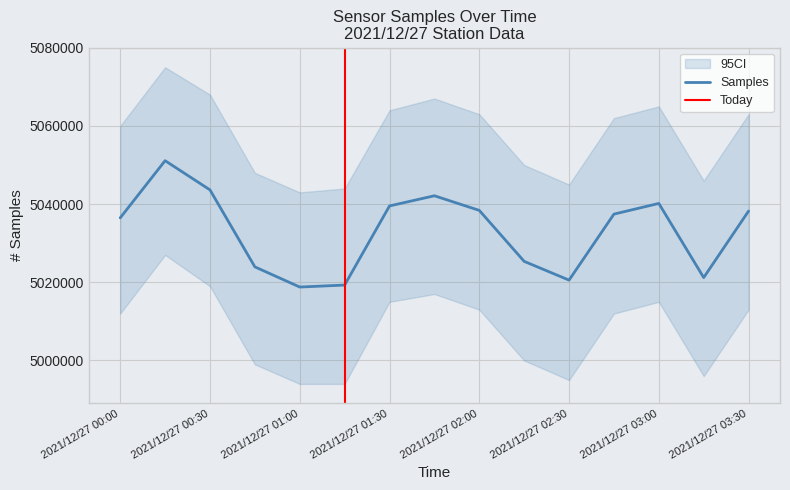

Does the chart have visible grid lines?

Yes